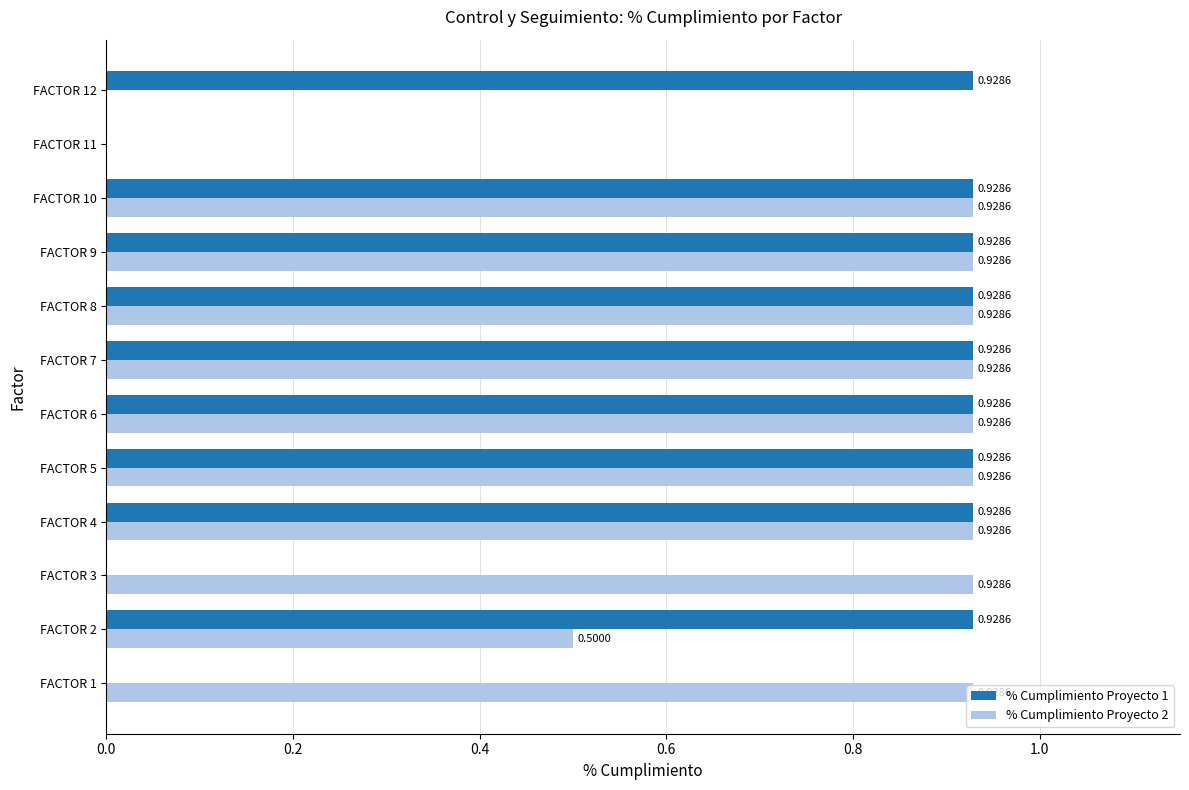

Which series has the largest total across all categories?

% Cumplimiento Proyecto 2